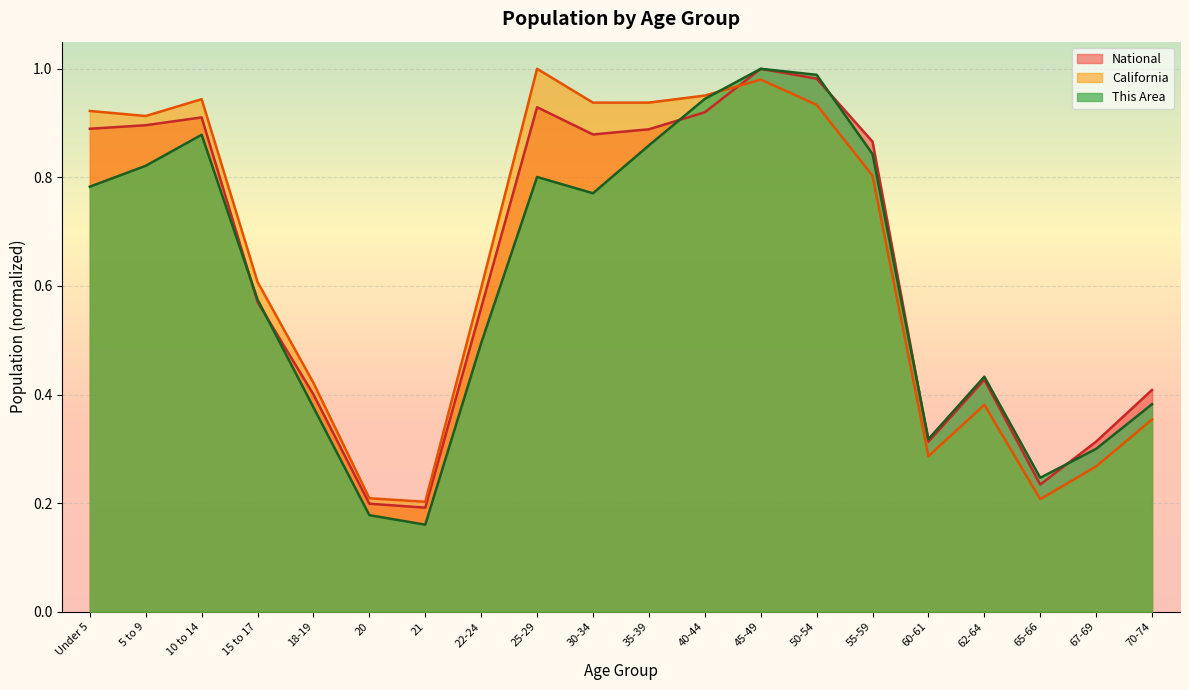

List the labels in order of National value, smallest first.

21, 20, 65-66, 60-61, 67-69, 18-19, 70-74, 62-64, 22-24, 15 to 17, 55-59, 30-34, 35-39, Under 5, 5 to 9, 10 to 14, 40-44, 25-29, 50-54, 45-49